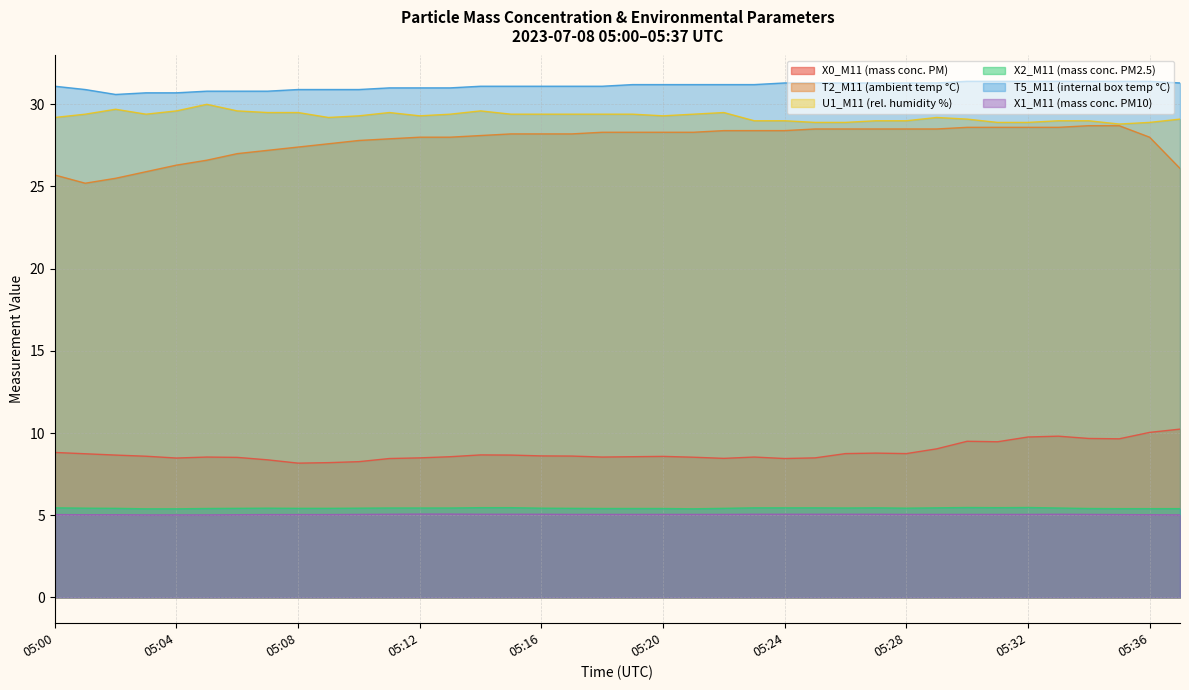

What is the sum of all T5_M11 (internal box temp °C) values?

1182.5